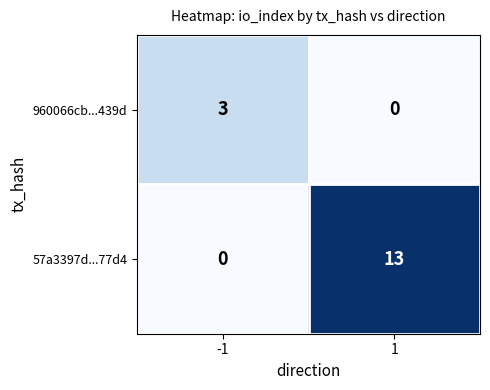

The 57a3397d...77d4 series shows 13 at 1. True or false?

True